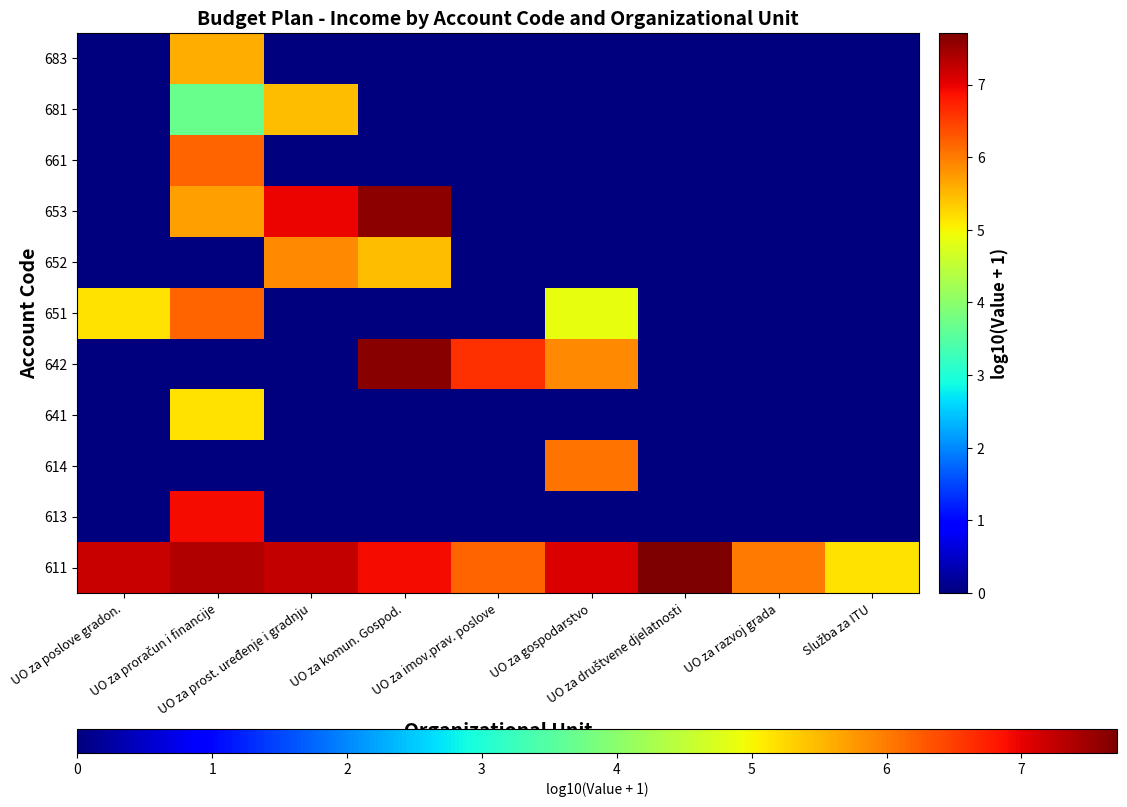

Reading left to right, transcribe all the data shown in this chart.

611: UO za poslove gradon.=7.2	UO za proračun i financije=7.4	UO za prost. uređenje i gradnju=7.3	UO za komun. Gospod.=6.9	UO za imov.prav. poslove=6.2	UO za gospodarstvo=7.1	UO za društvene djelatnosti=7.7	UO za razvoj grada=6.0	Služba za ITU=5.2
613: UO za poslove gradon.=0.0	UO za proračun i financije=6.9	UO za prost. uređenje i gradnju=0.0	UO za komun. Gospod.=0.0	UO za imov.prav. poslove=0.0	UO za gospodarstvo=0.0	UO za društvene djelatnosti=0.0	UO za razvoj grada=0.0	Služba za ITU=0.0
614: UO za poslove gradon.=0.0	UO za proračun i financije=0.0	UO za prost. uređenje i gradnju=0.0	UO za komun. Gospod.=0.0	UO za imov.prav. poslove=0.0	UO za gospodarstvo=6.1	UO za društvene djelatnosti=0.0	UO za razvoj grada=0.0	Služba za ITU=0.0
641: UO za poslove gradon.=0.0	UO za proračun i financije=5.2	UO za prost. uređenje i gradnju=0.0	UO za komun. Gospod.=0.0	UO za imov.prav. poslove=0.0	UO za gospodarstvo=0.0	UO za društvene djelatnosti=0.0	UO za razvoj grada=0.0	Služba za ITU=0.0
642: UO za poslove gradon.=0.0	UO za proračun i financije=0.0	UO za prost. uređenje i gradnju=0.0	UO za komun. Gospod.=7.6	UO za imov.prav. poslove=6.6	UO za gospodarstvo=5.9	UO za društvene djelatnosti=0.0	UO za razvoj grada=0.0	Služba za ITU=0.0
651: UO za poslove gradon.=5.2	UO za proračun i financije=6.2	UO za prost. uređenje i gradnju=0.0	UO za komun. Gospod.=0.0	UO za imov.prav. poslove=0.0	UO za gospodarstvo=4.9	UO za društvene djelatnosti=0.0	UO za razvoj grada=0.0	Služba za ITU=0.0
652: UO za poslove gradon.=0.0	UO za proračun i financije=0.0	UO za prost. uređenje i gradnju=5.9	UO za komun. Gospod.=5.5	UO za imov.prav. poslove=0.0	UO za gospodarstvo=0.0	UO za društvene djelatnosti=0.0	UO za razvoj grada=0.0	Služba za ITU=0.0
653: UO za poslove gradon.=0.0	UO za proračun i financije=5.7	UO za prost. uređenje i gradnju=7.0	UO za komun. Gospod.=7.6	UO za imov.prav. poslove=0.0	UO za gospodarstvo=0.0	UO za društvene djelatnosti=0.0	UO za razvoj grada=0.0	Služba za ITU=0.0
661: UO za poslove gradon.=0.0	UO za proračun i financije=6.2	UO za prost. uređenje i gradnju=0.0	UO za komun. Gospod.=0.0	UO za imov.prav. poslove=0.0	UO za gospodarstvo=0.0	UO za društvene djelatnosti=0.0	UO za razvoj grada=0.0	Služba za ITU=0.0
681: UO za poslove gradon.=0.0	UO za proračun i financije=3.7	UO za prost. uređenje i gradnju=5.5	UO za komun. Gospod.=0.0	UO za imov.prav. poslove=0.0	UO za gospodarstvo=0.0	UO za društvene djelatnosti=0.0	UO za razvoj grada=0.0	Služba za ITU=0.0
683: UO za poslove gradon.=0.0	UO za proračun i financije=5.6	UO za prost. uređenje i gradnju=0.0	UO za komun. Gospod.=0.0	UO za imov.prav. poslove=0.0	UO za gospodarstvo=0.0	UO za društvene djelatnosti=0.0	UO za razvoj grada=0.0	Služba za ITU=0.0